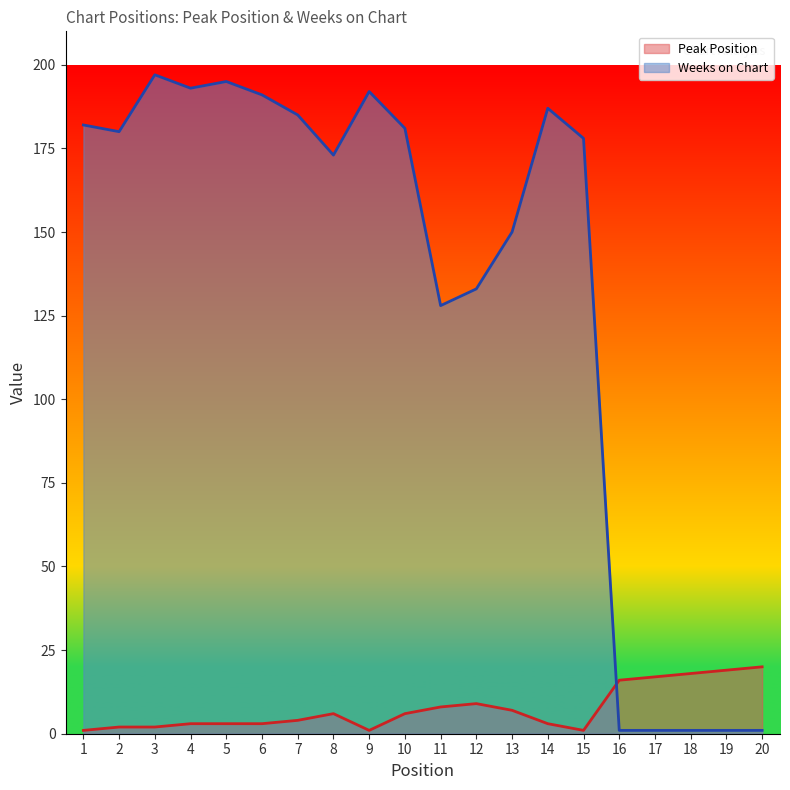

Where does the Peak Position series first go above 6?

11